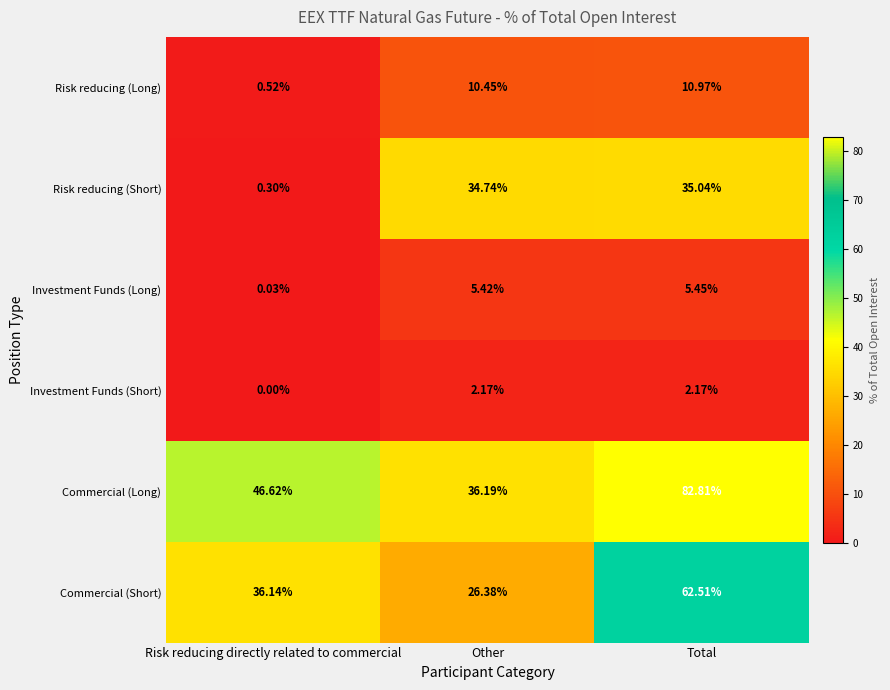

Rank the series at Other from lowest to highest value.

Investment Funds (Short), Investment Funds (Long), Risk reducing (Long), Commercial (Short), Risk reducing (Short), Commercial (Long)